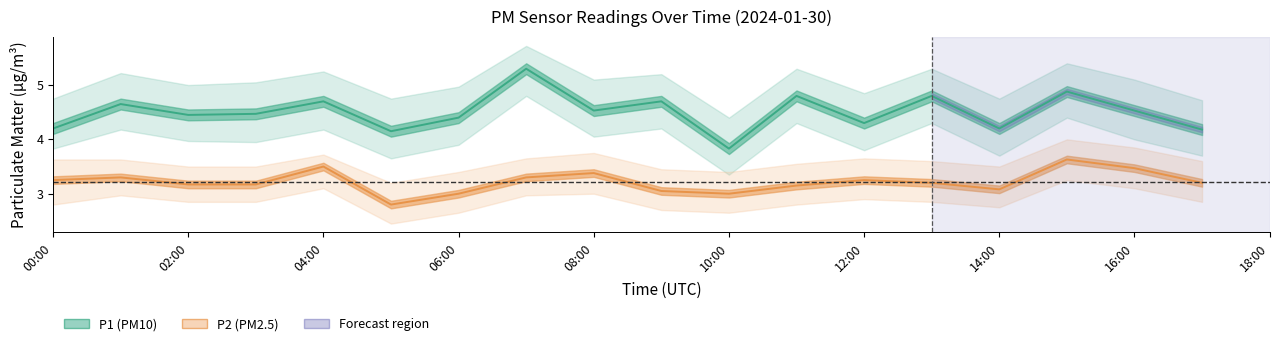

What is the lowest value of the P1 series?

3.8